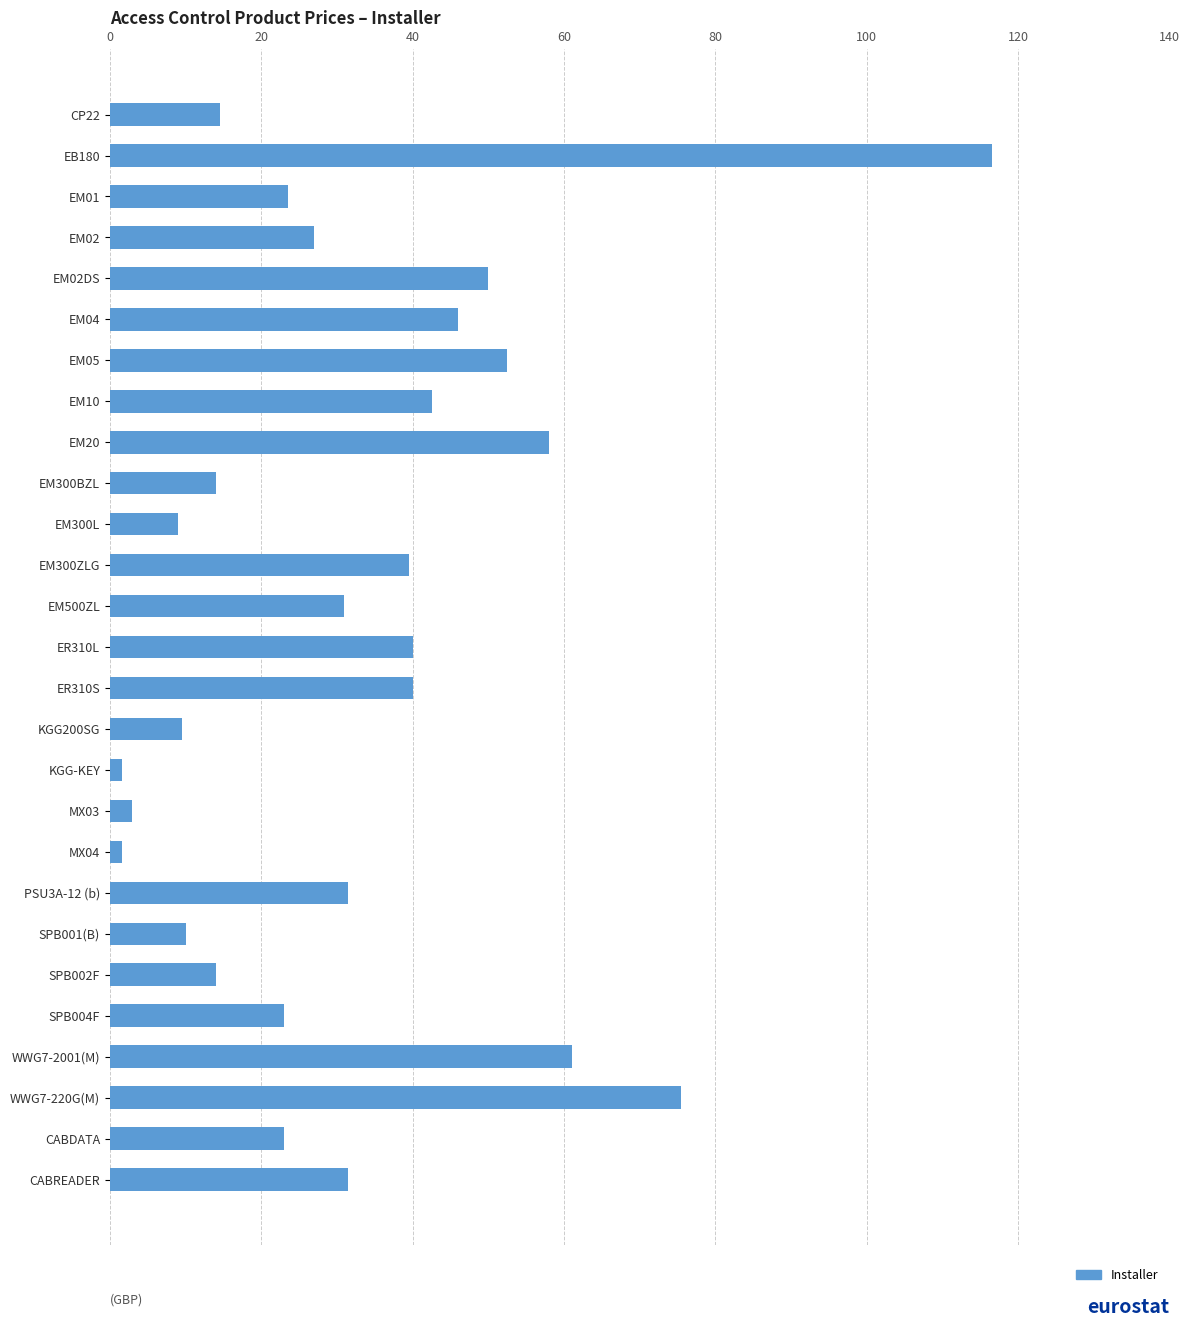

What is the difference between the maximum and minimum values?

114.9